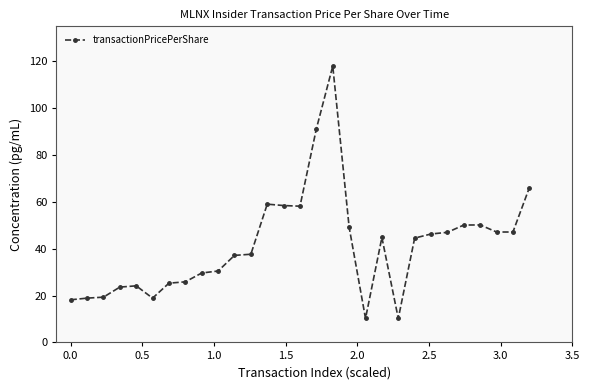

What is the difference between the maximum and minimum values?

107.8